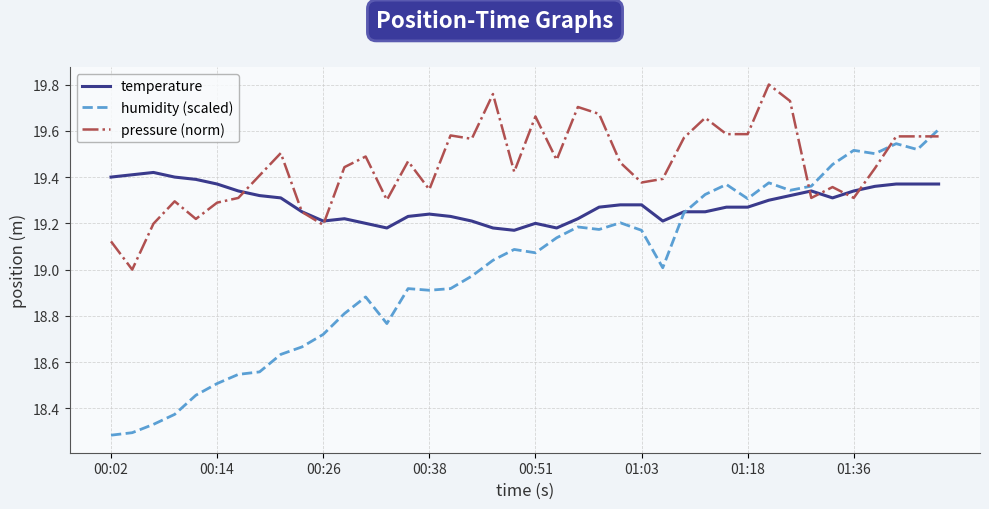

How many times do humidity (scaled) and pressure (norm) cross each other?

3